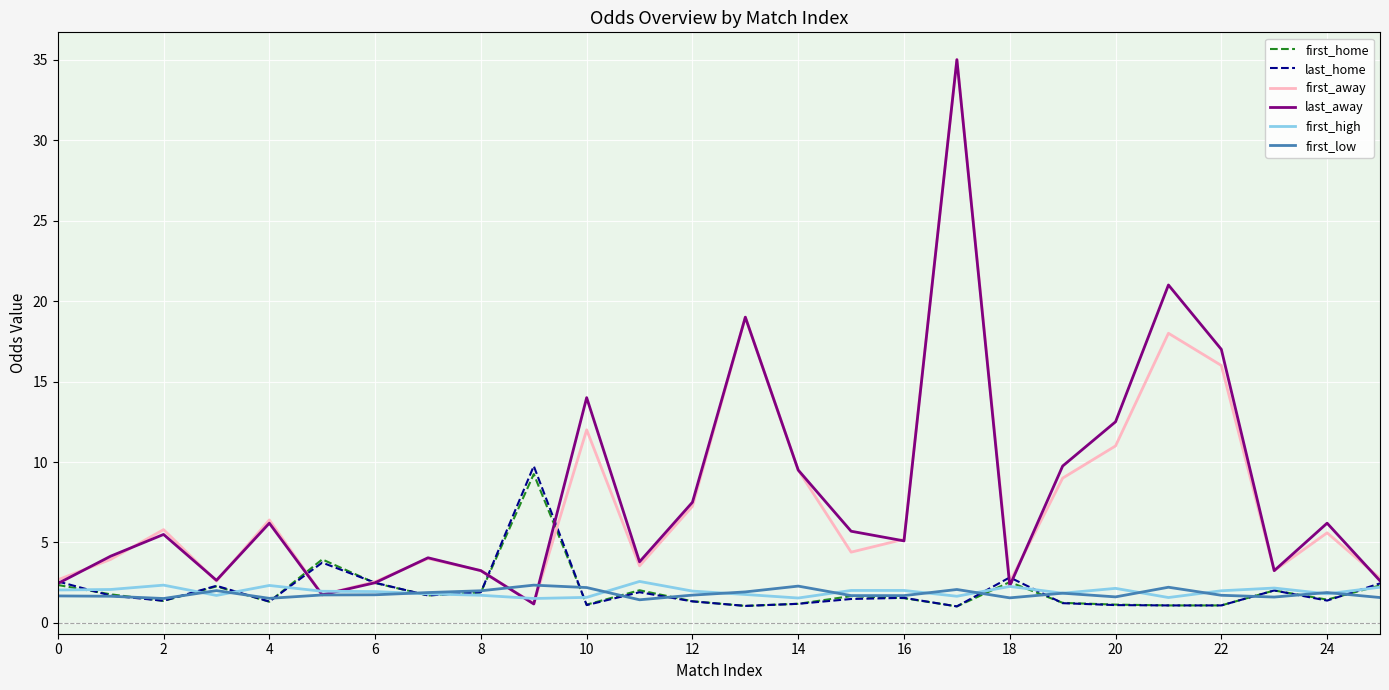

What is the maximum value for first_high?

2.6